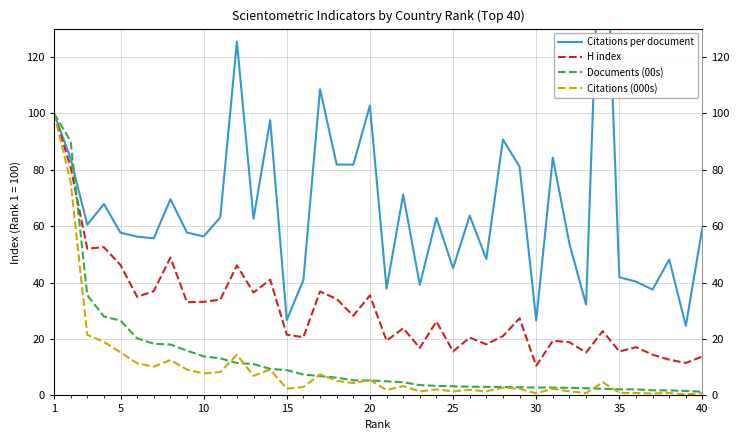

What is the lowest value of the H index series?

10.5